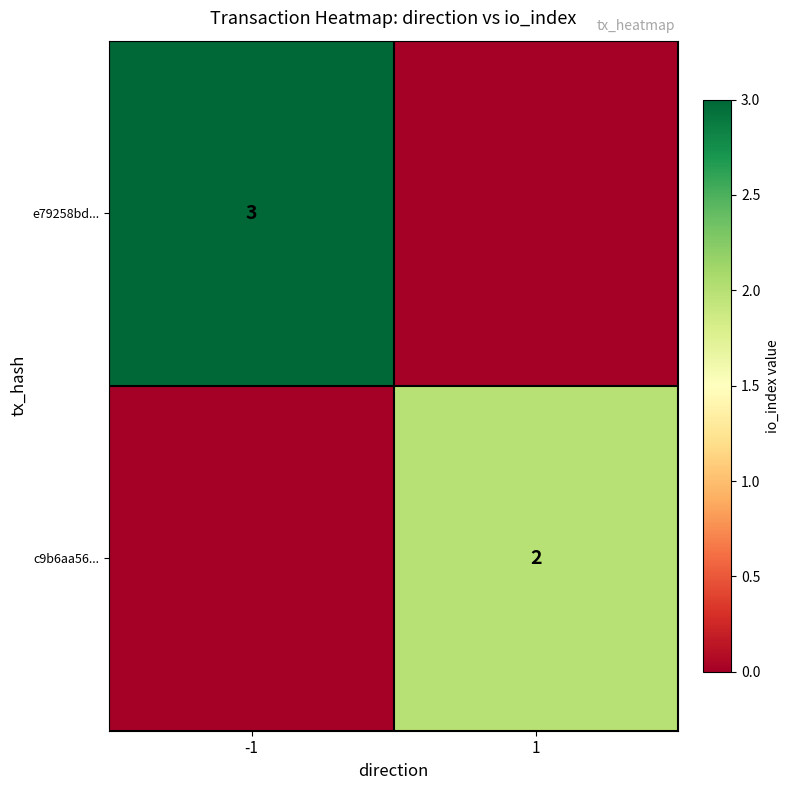

Is it true that c9b6aa56... equals 2 at 1?

True